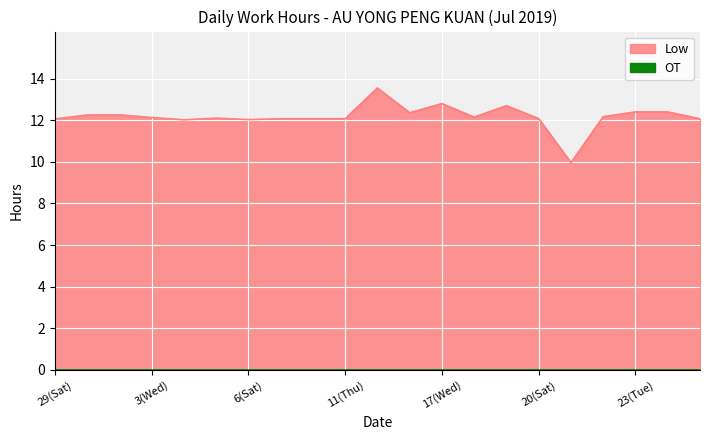

Which category has the highest value across all series?

15(Mon)